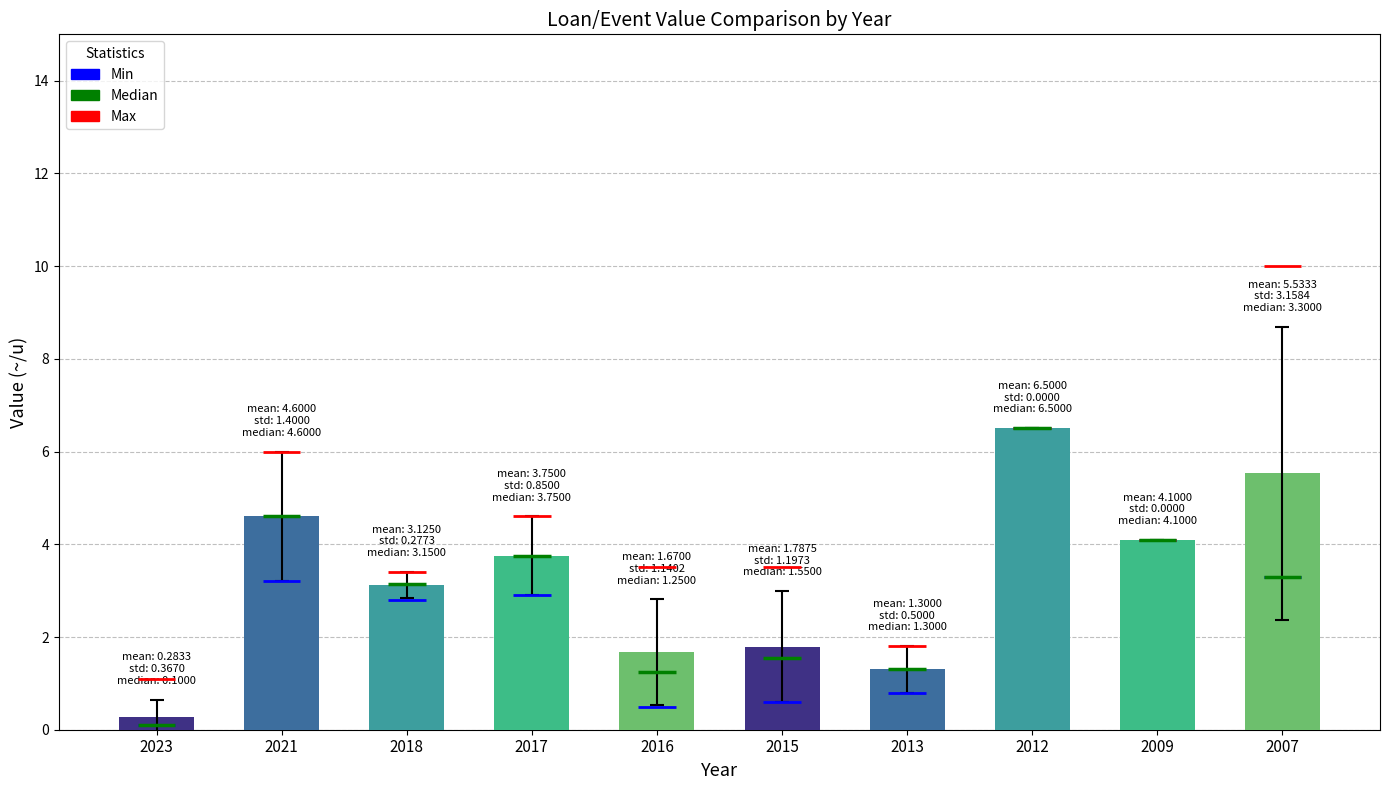

Count the number of data series in this chart.

1